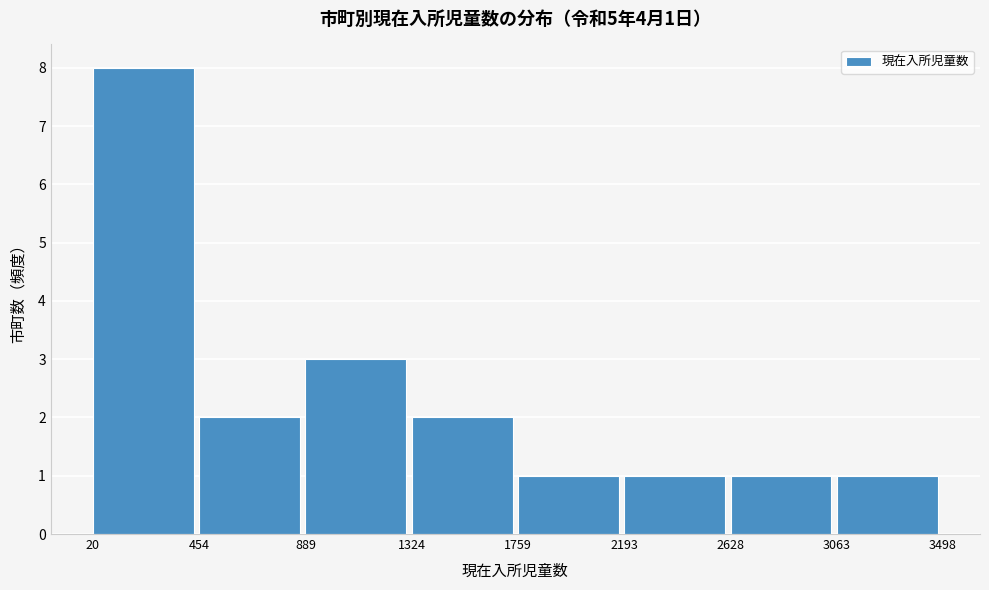

Over which range of the x-axis is the bar tallest?

20 to 454